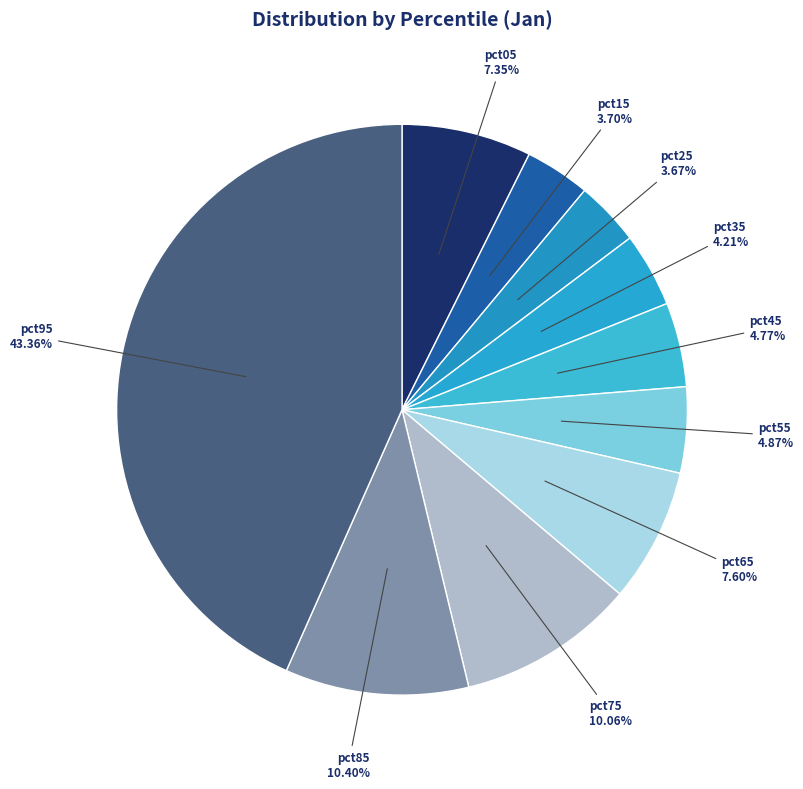

What is the smallest slice in the pie chart?

pct25